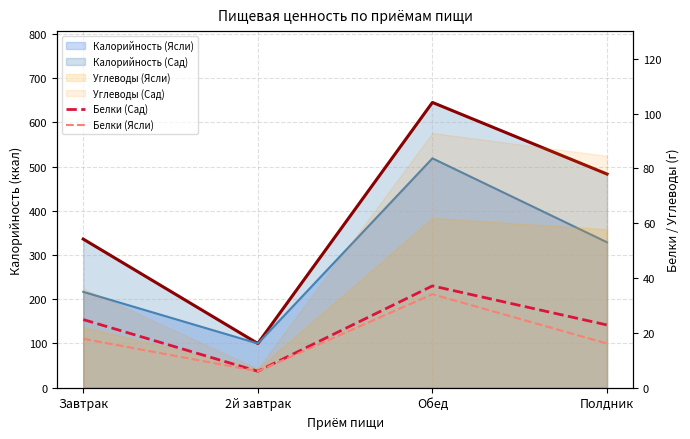

At which category does Белки (Ясли) reach its first local peak?

Обед